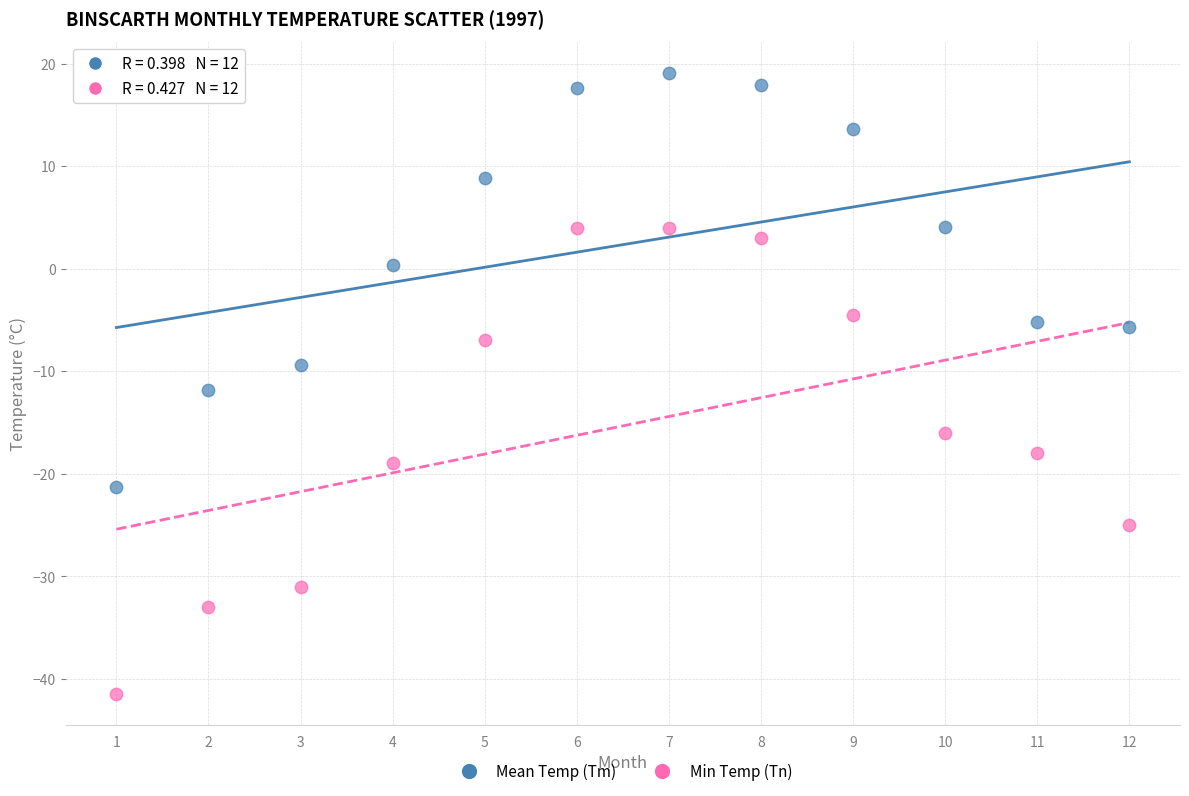

Across all data points, what is the range of Y values (max minus min)?

60.6